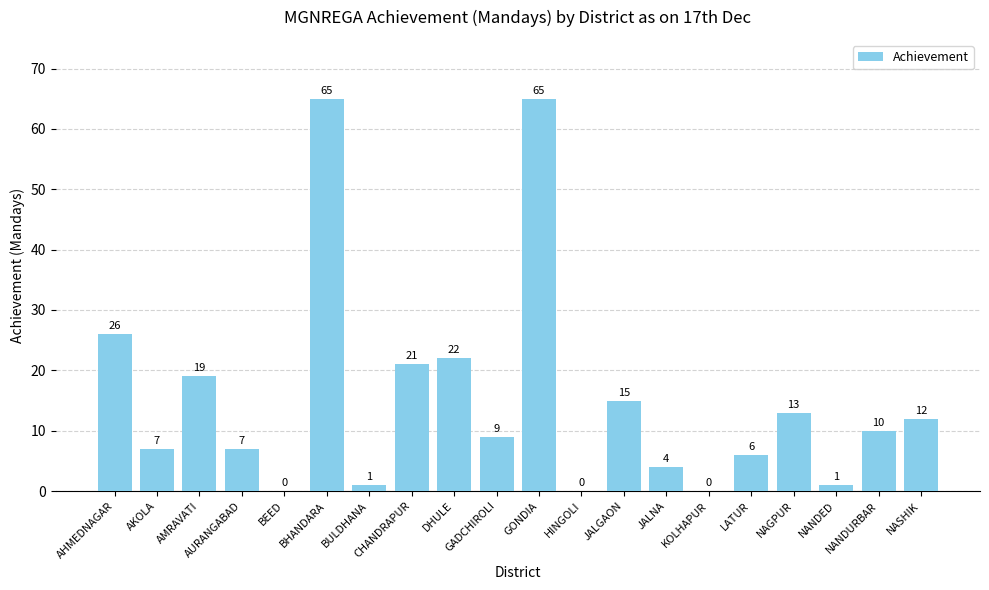

What is the sum of the values at AHMEDNAGAR and JALNA?

30